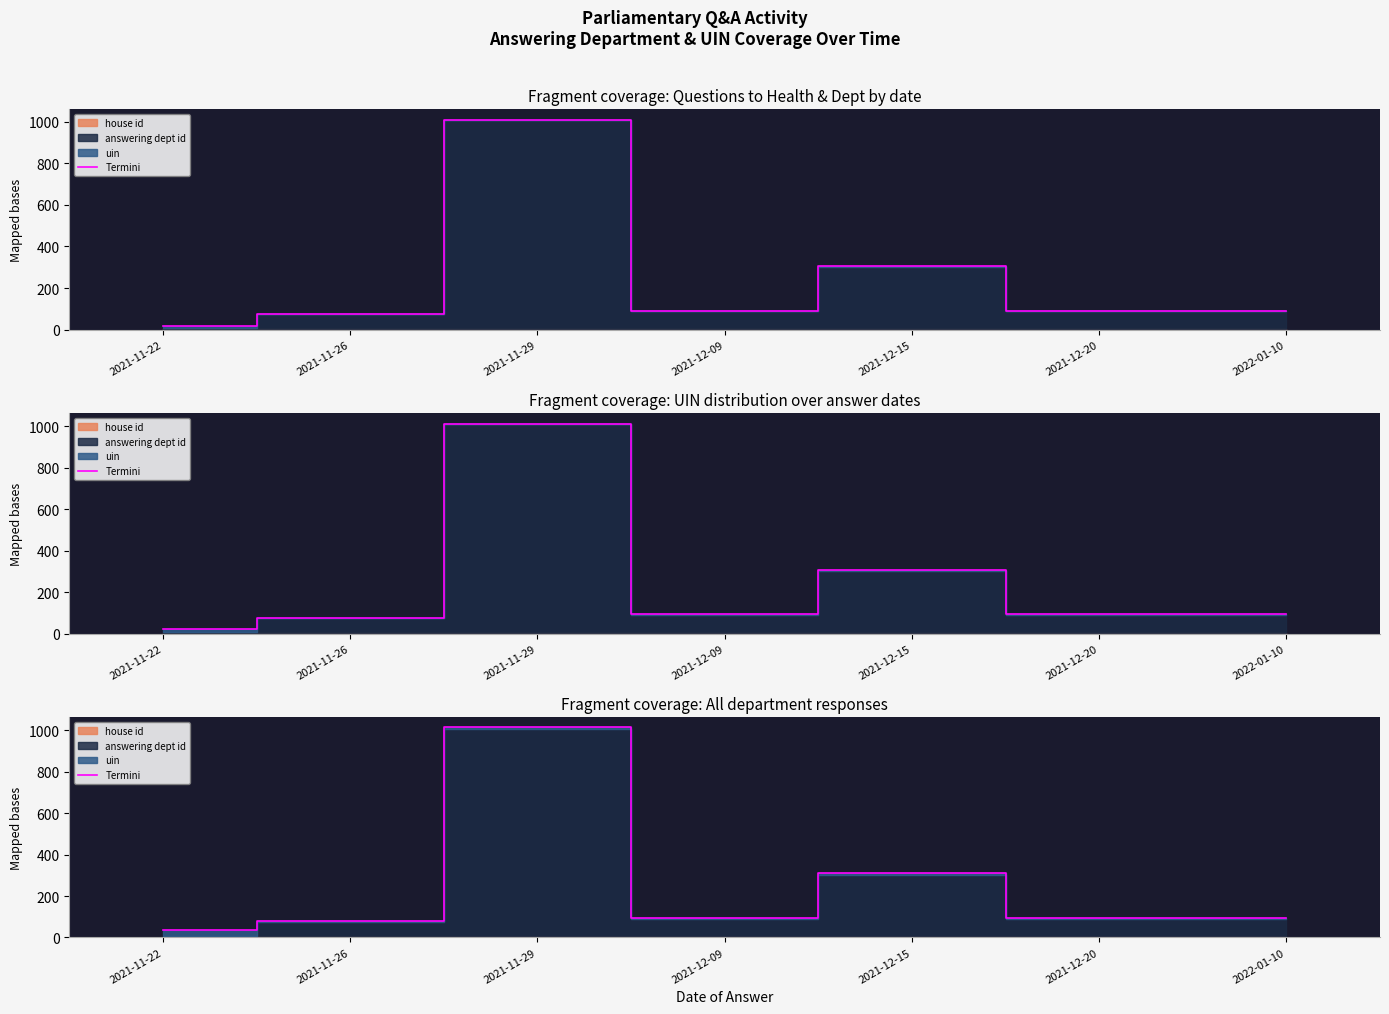

What is the change in value from 2021-11-26 to 2022-01-10?

+15.5